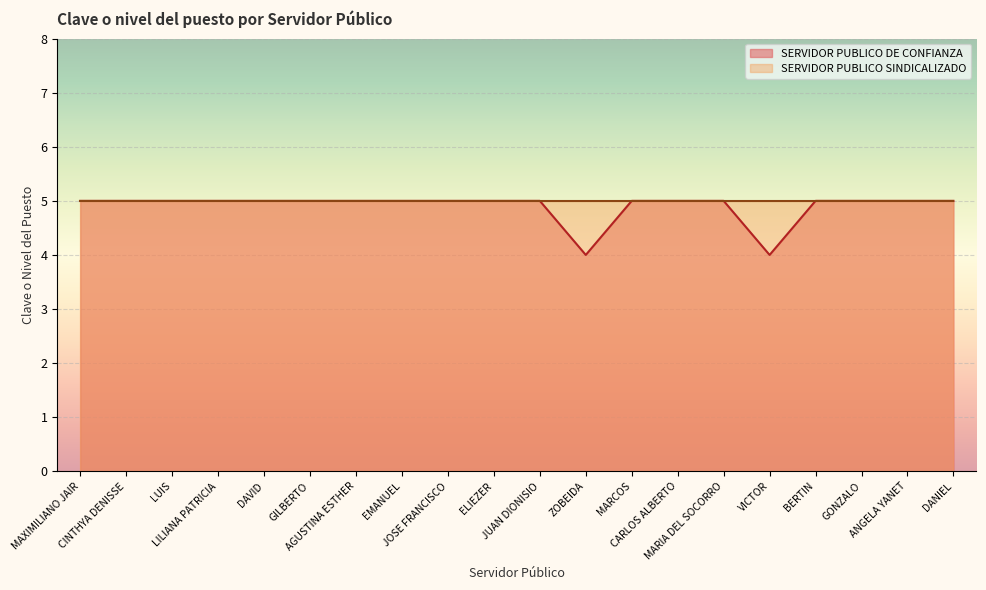

At which category does the data reach its first local valley?

ZOBEIDA